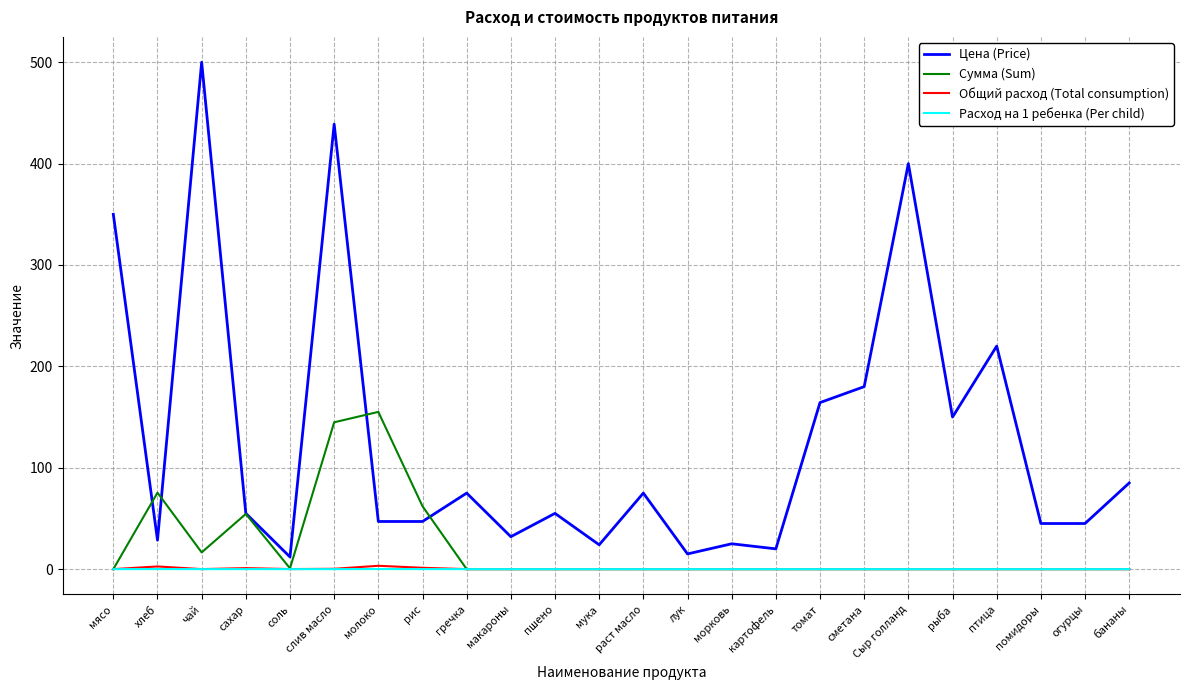

Where is the first local minimum for Сумма (Sum)?

чай